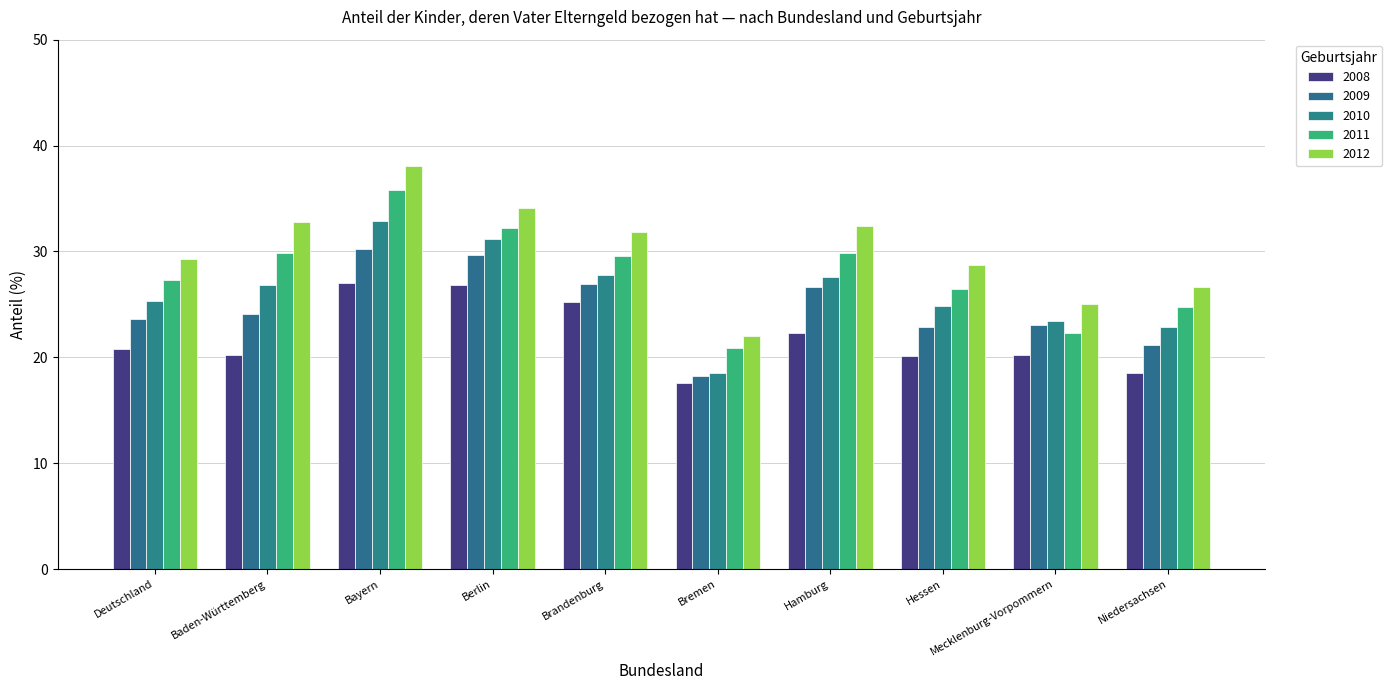

What is the label of the 6th bar from the left?

Bremen